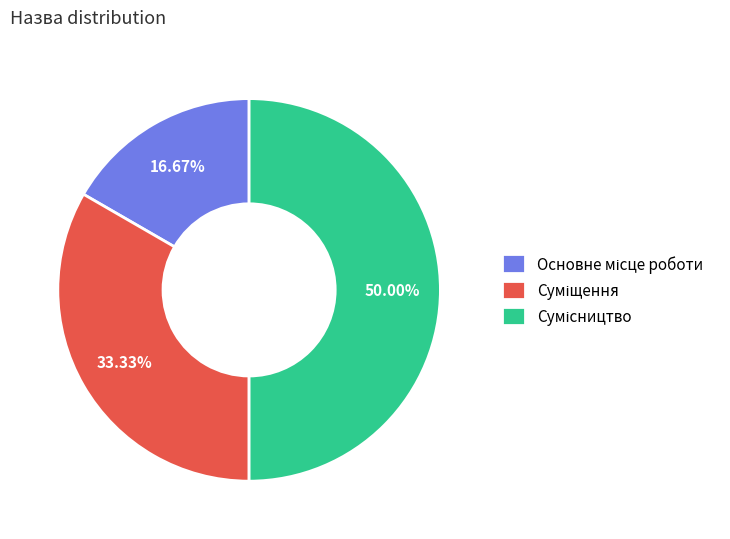

How many slices are in this pie chart?

3